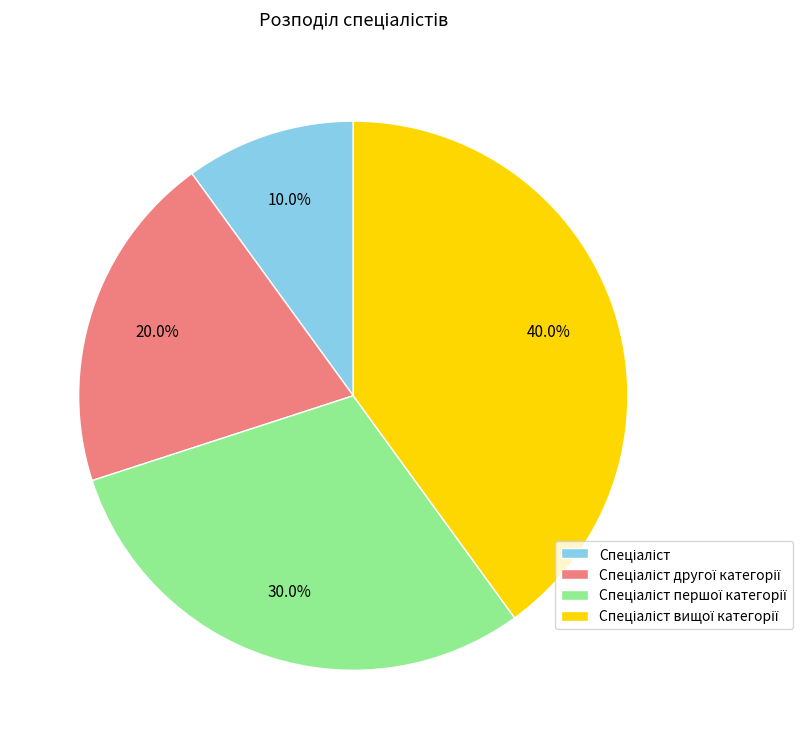

Is there any slice that represents more than half of the pie?

No